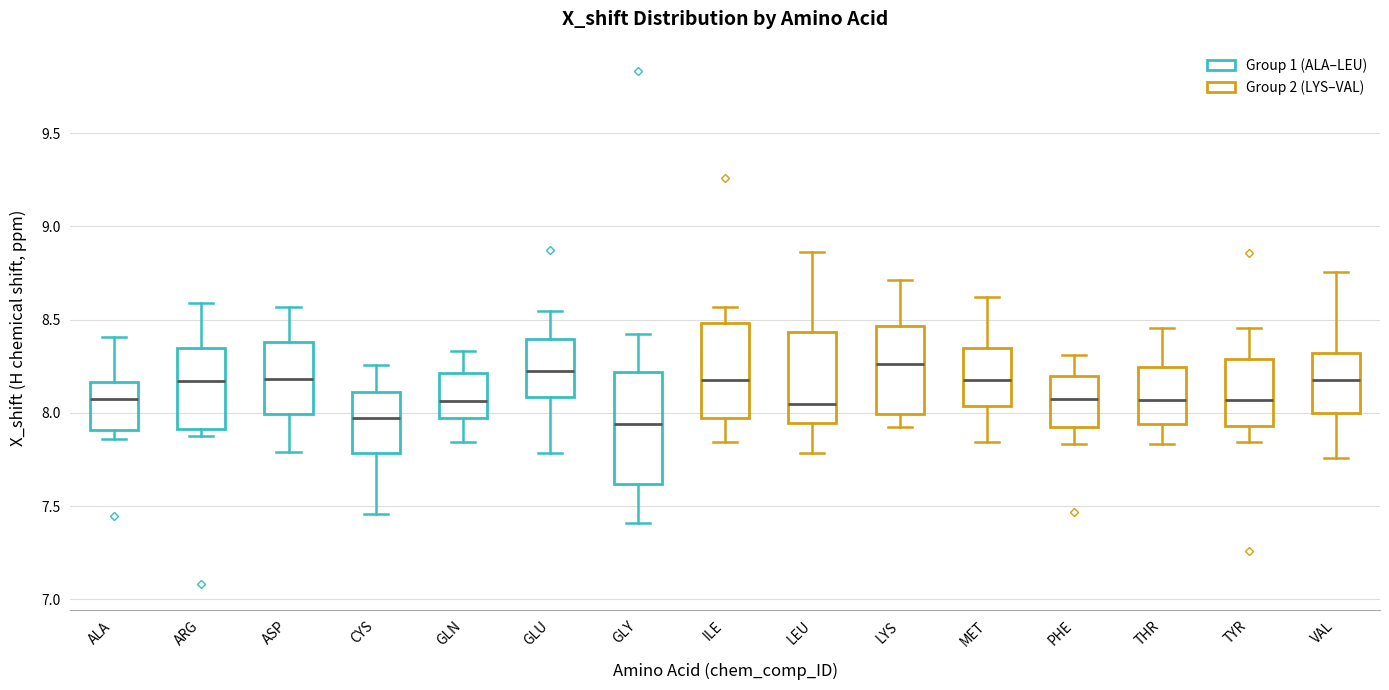

Where is the upper edge of the box for GLY on the y-axis? The values are not printed on the chart, so give them approximately, as read against the axis.

8.20